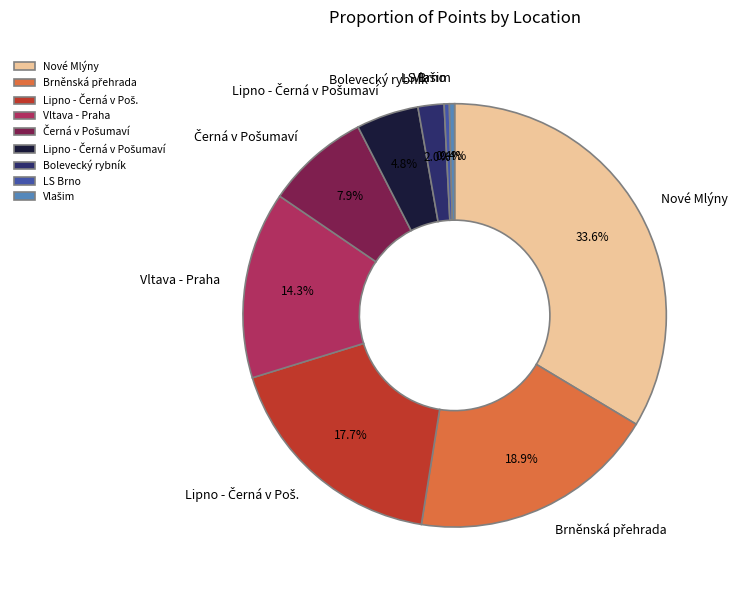

Between LS Brno and Nové Mlýny, which is larger?

Nové Mlýny